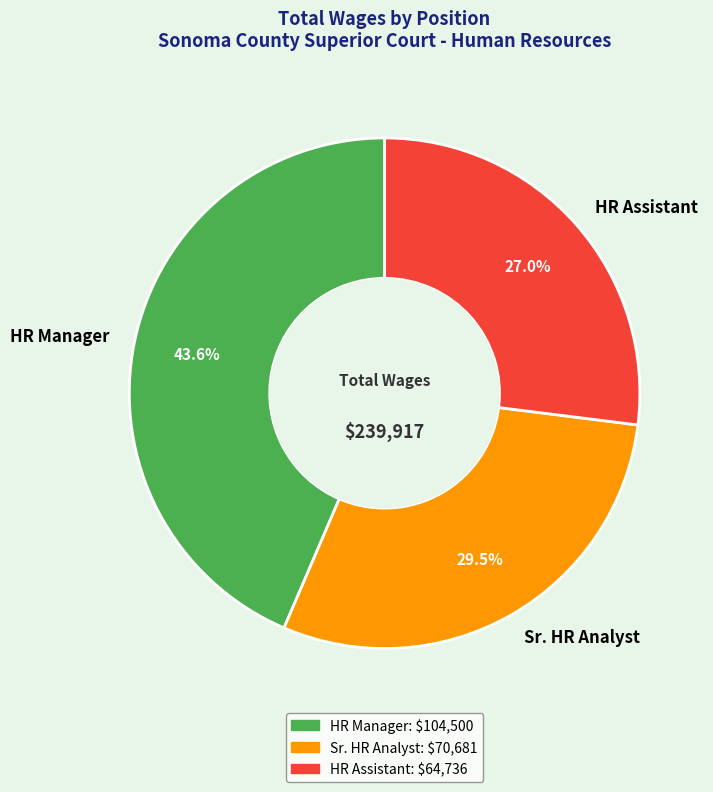

Combined, what portion of the pie is Sr. HR Analyst and HR Assistant?

56.4%